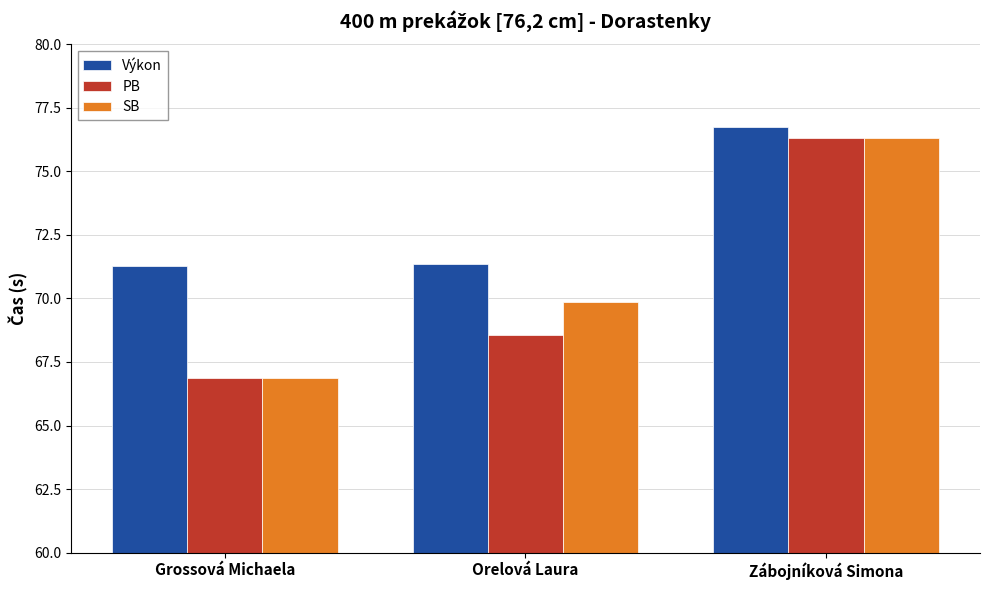

List the labels in order of SB value, largest first.

Zábojníková Simona, Orelová Laura, Grossová Michaela